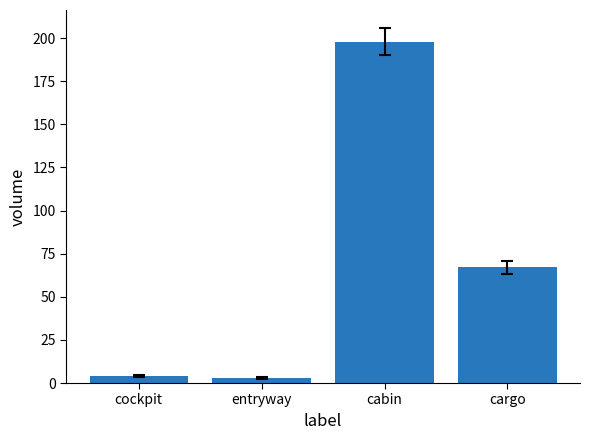

What position from the right is cargo?

1